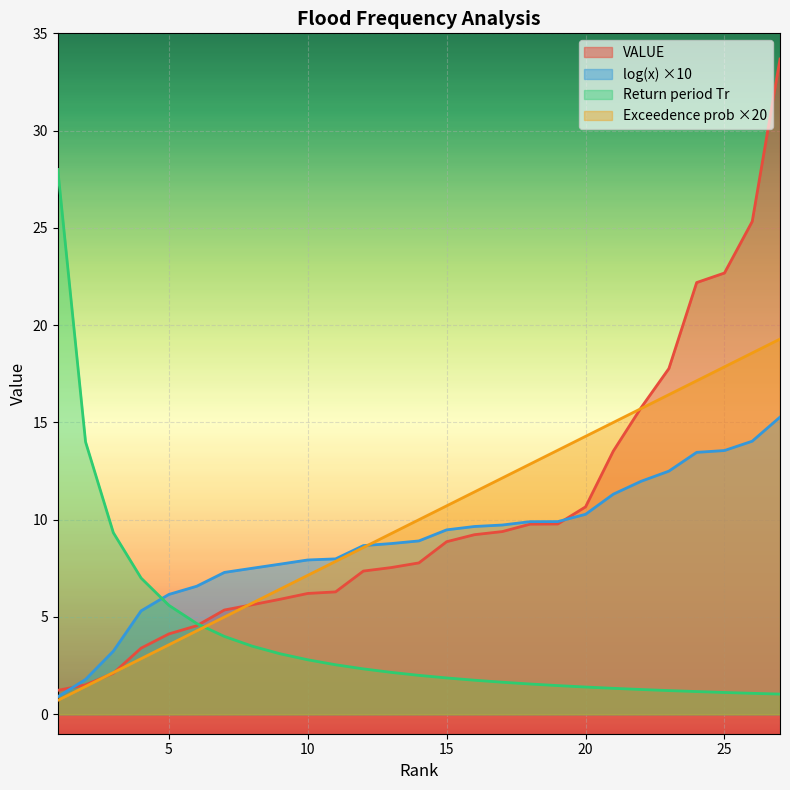

Is it true that Exceedence probability equals 2.1 at 3?

True